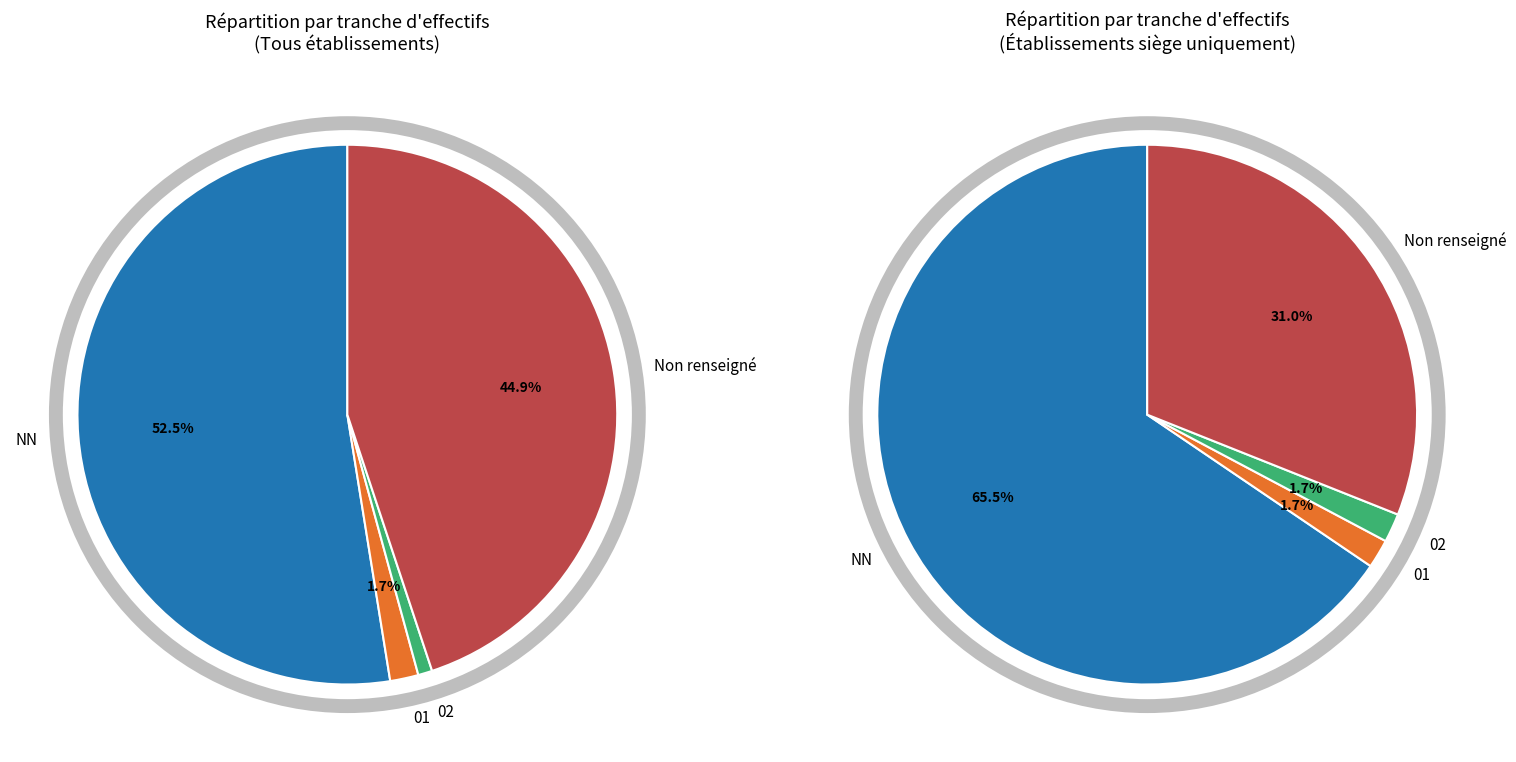

What percentage do NN and 02 together represent?

53.4%